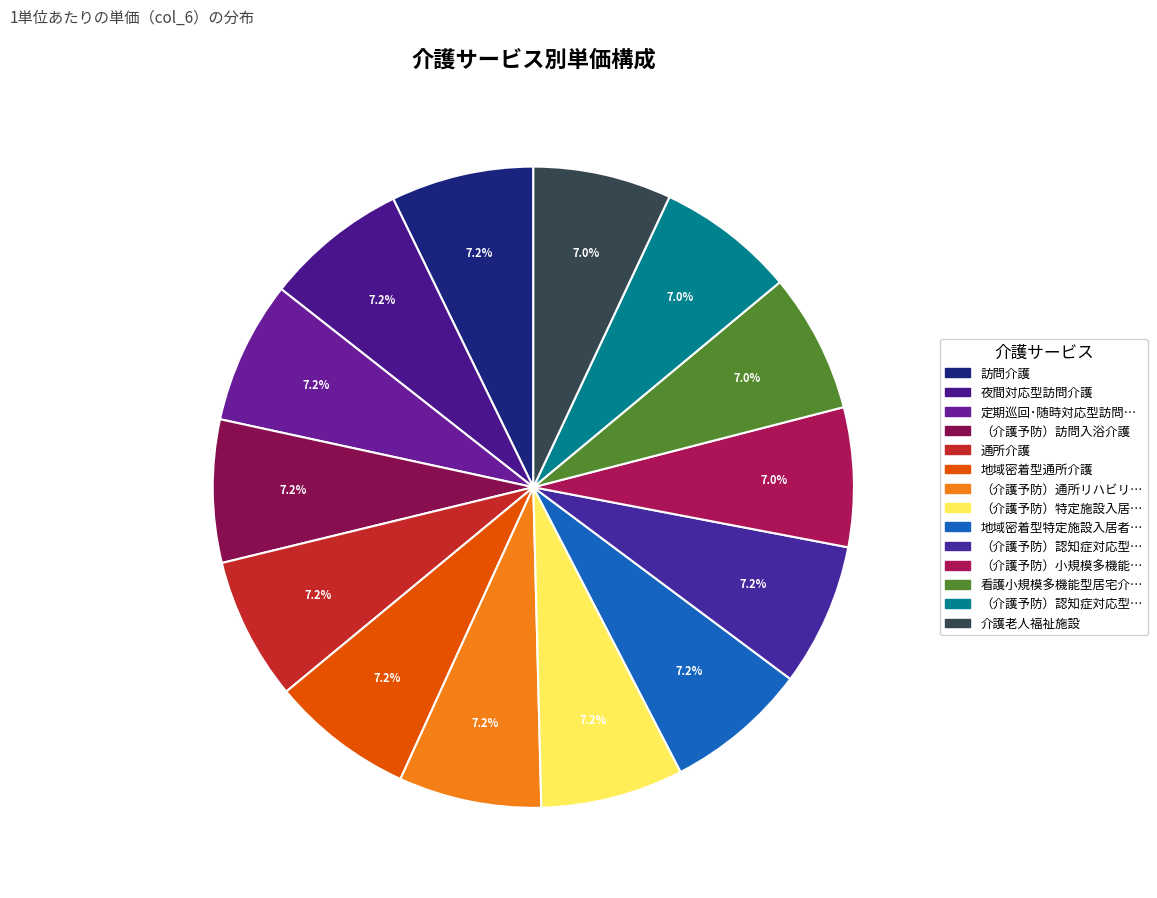

How many slices are in this pie chart?

14